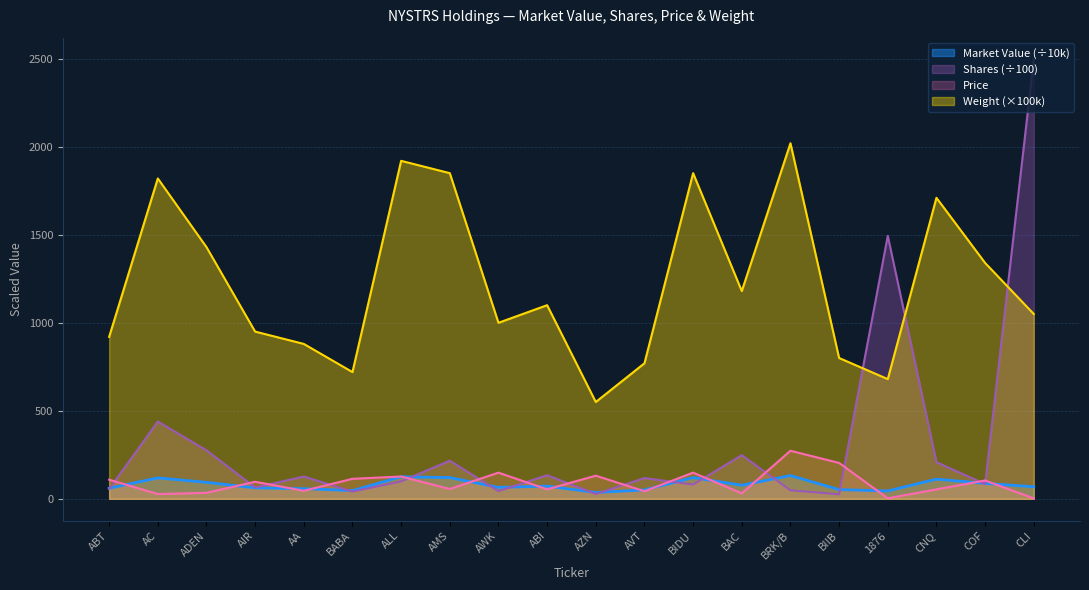

Which has a higher value, BIDU or AA?

BIDU